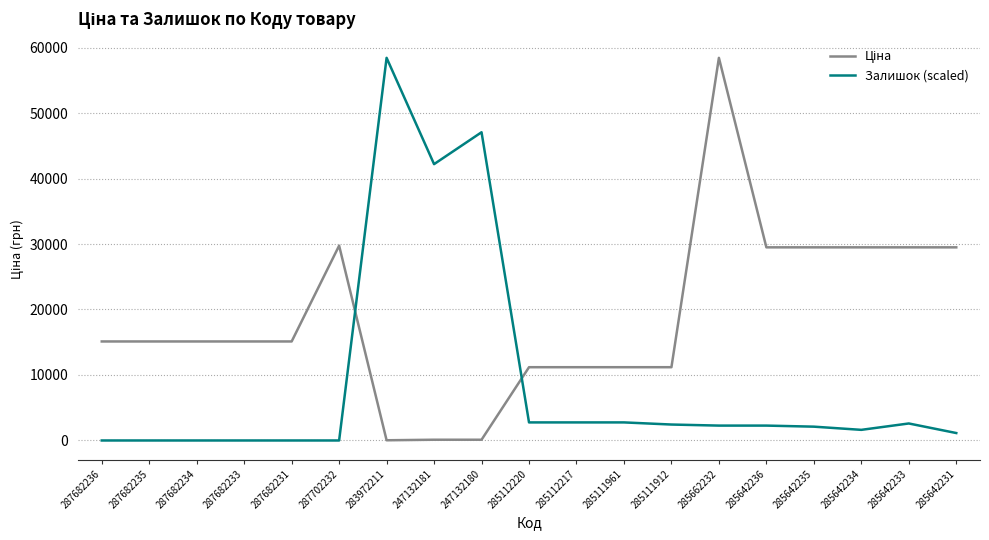

What is the maximum value shown in the chart?

58426.5